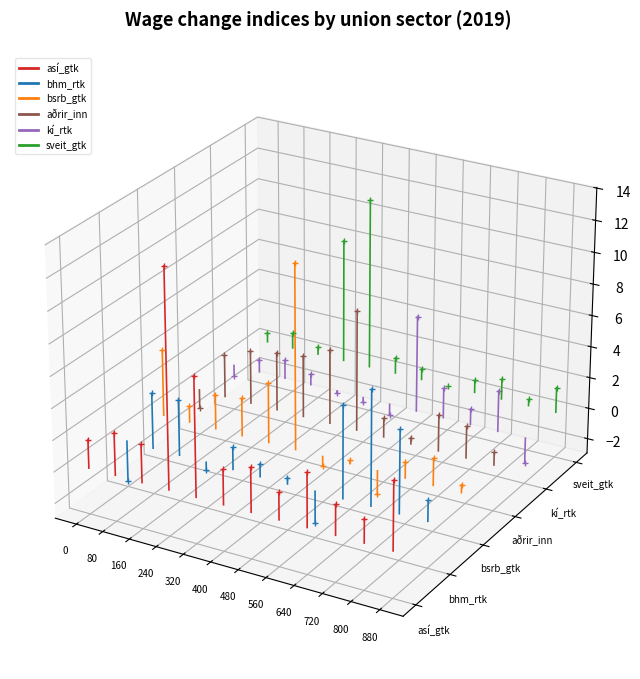

Which series has the widest spread of values?

bsrb_gtk